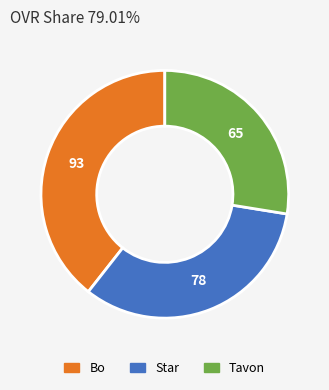

Is it true that Tavon is 40% of the pie?

False